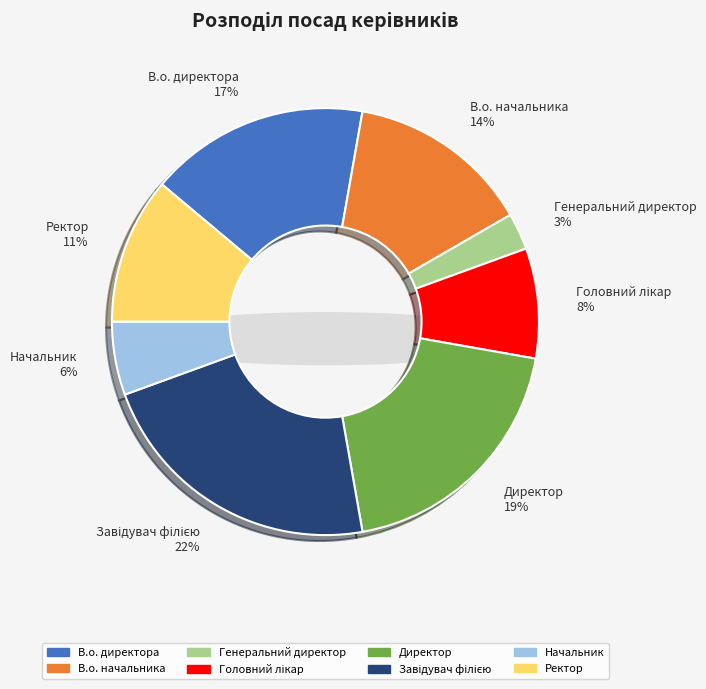

To the nearest percent, what is the difference between the largest and smallest slice percentages?

19%